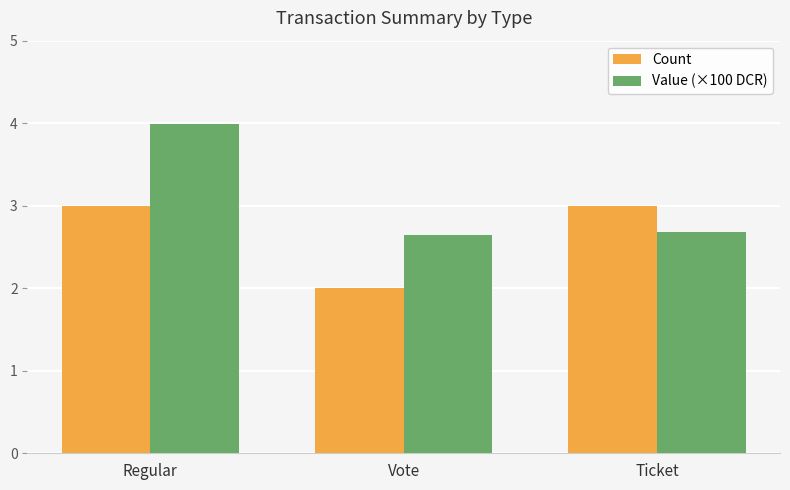

What is the total value across all series at Ticket?

5.7